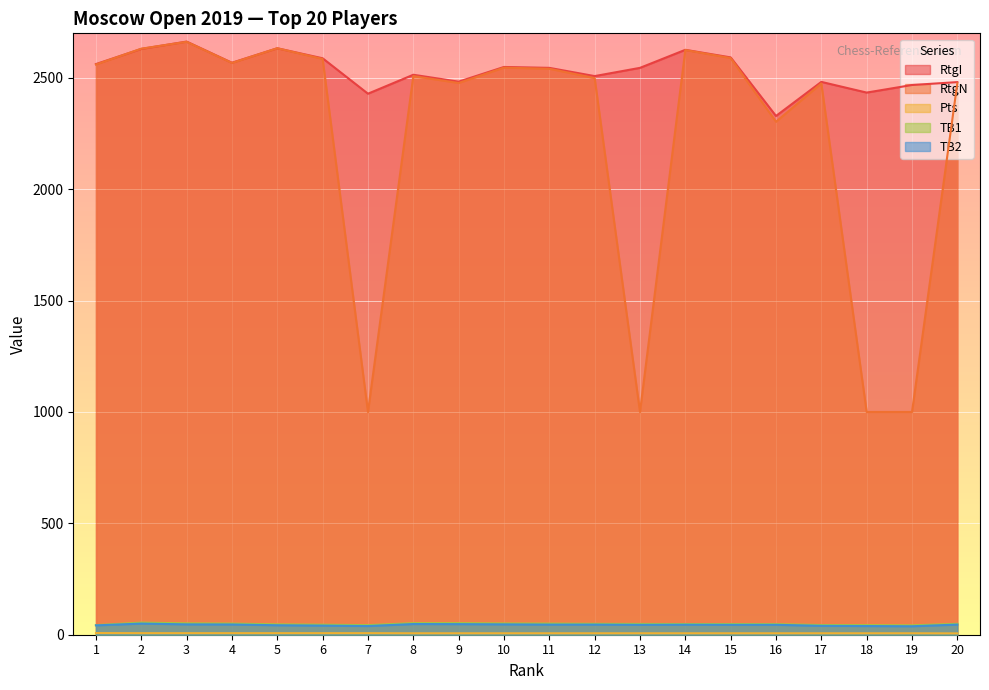

Between 9 and 11, which series saw the biggest shift?

RtgN